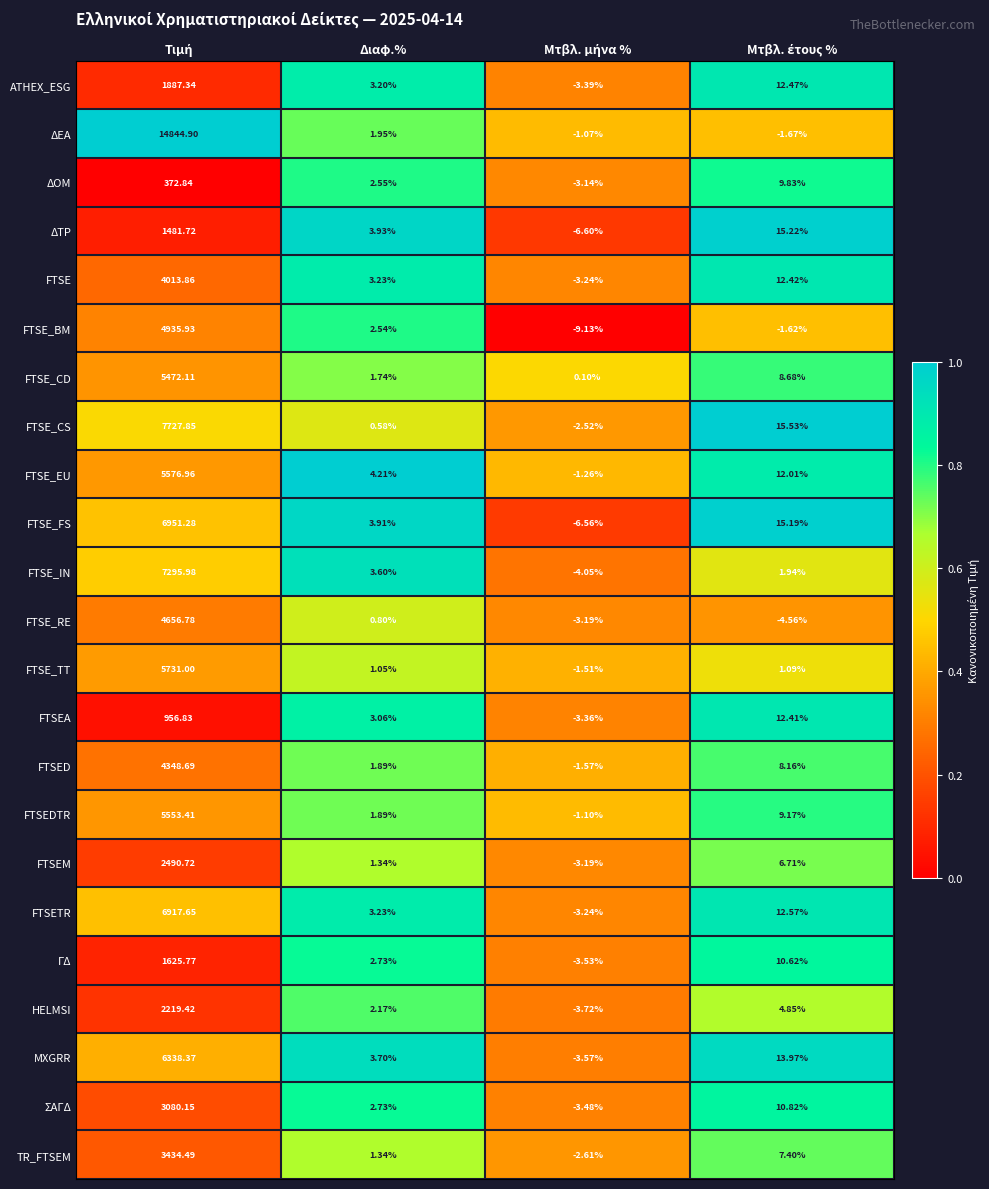

Which series has the largest total across all categories?

ΔΕΑ